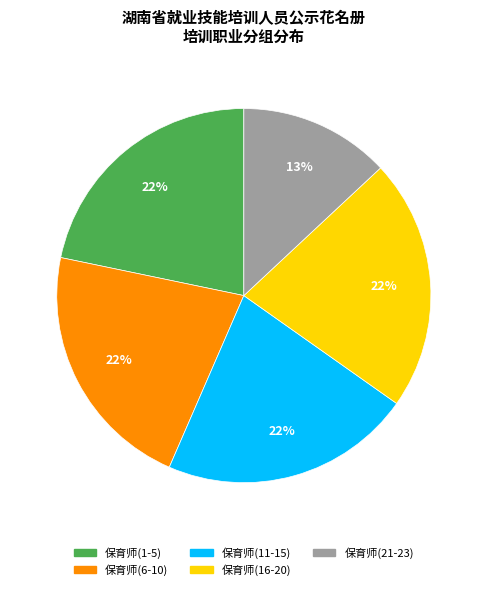

Is there any slice that represents more than half of the pie?

No